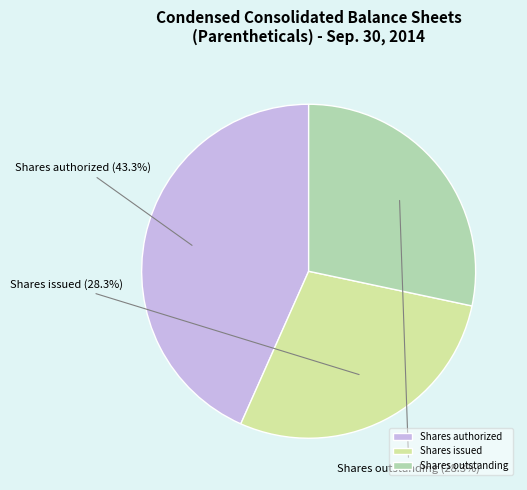

Does Shares outstanding account for over 50% of the chart?

No